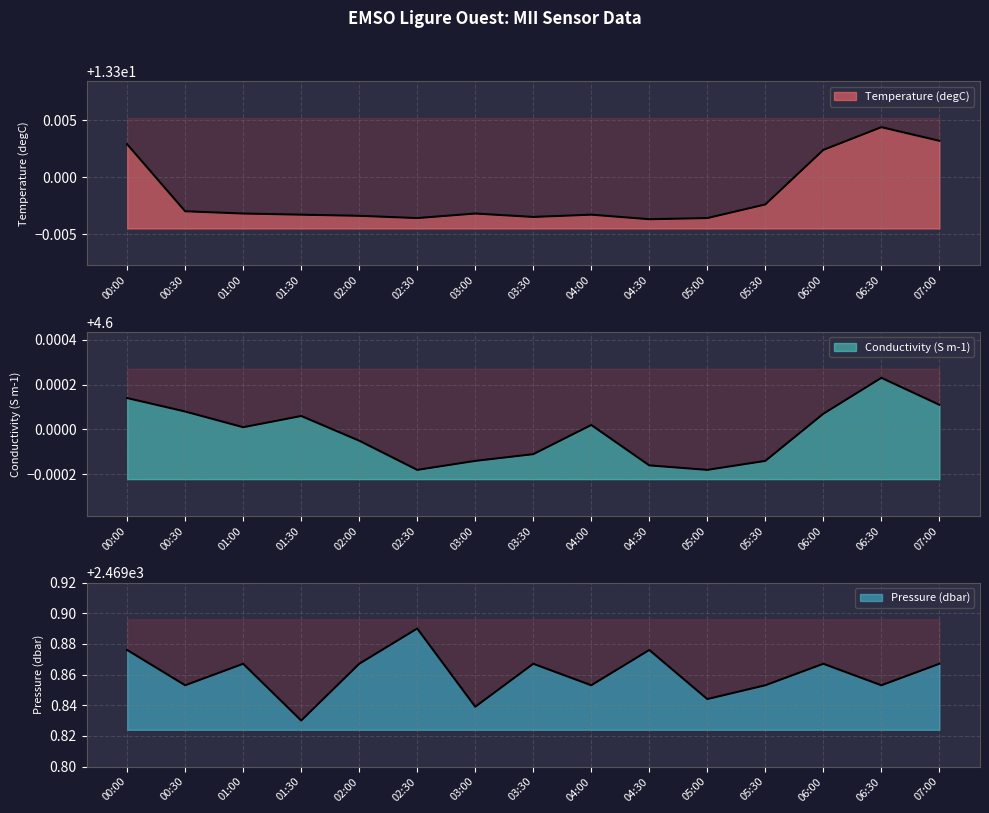

Count the number of data series in this chart.

3